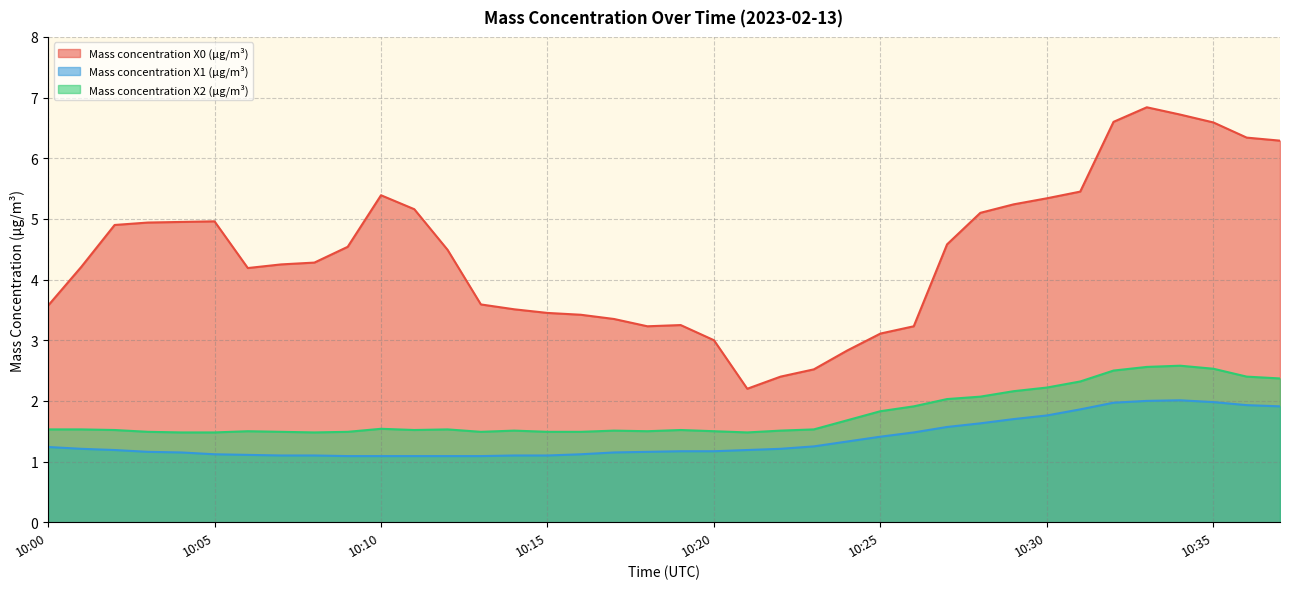

At how many categories does at least one series exceed 4?

23